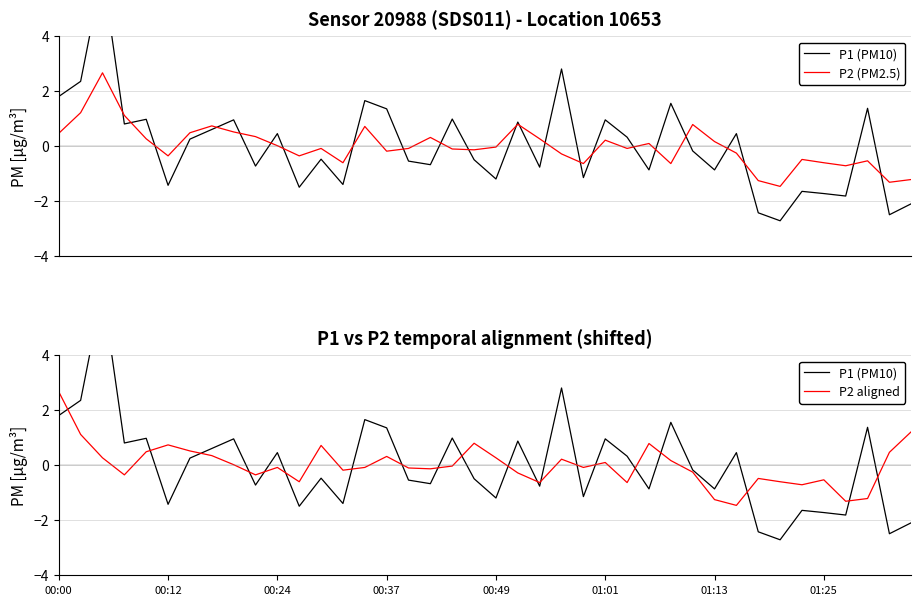

How many data points does each series have?

40